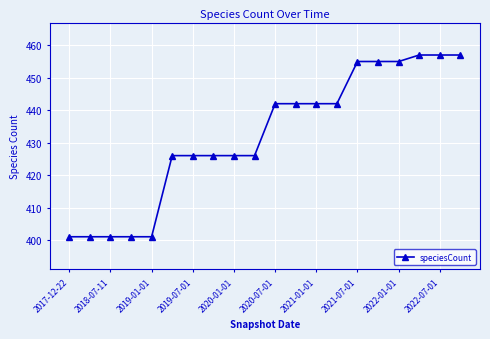

What is the value of the 16th point from the left?

455